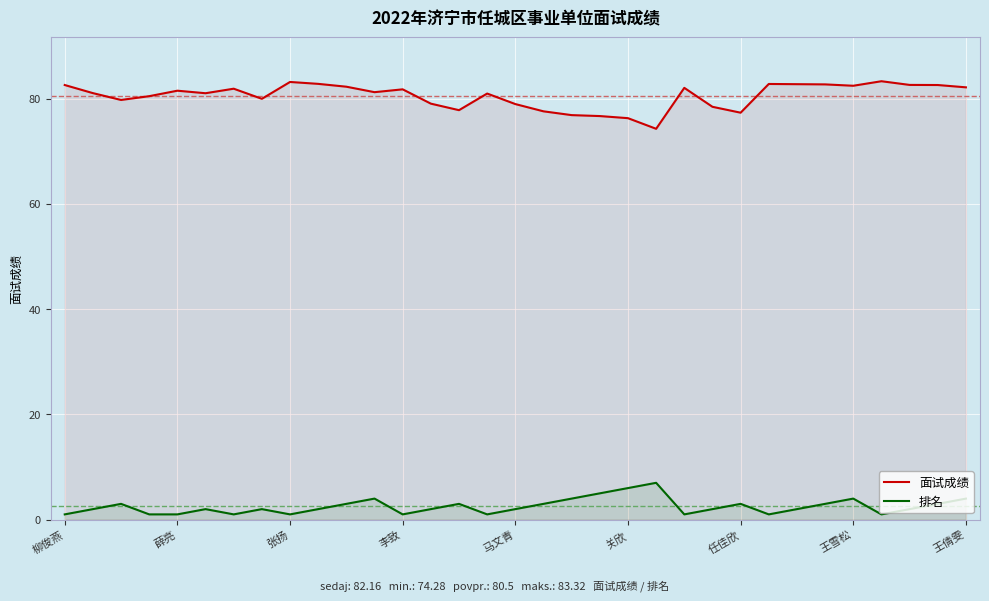

Does the chart display data point markers on the line(s)?

No